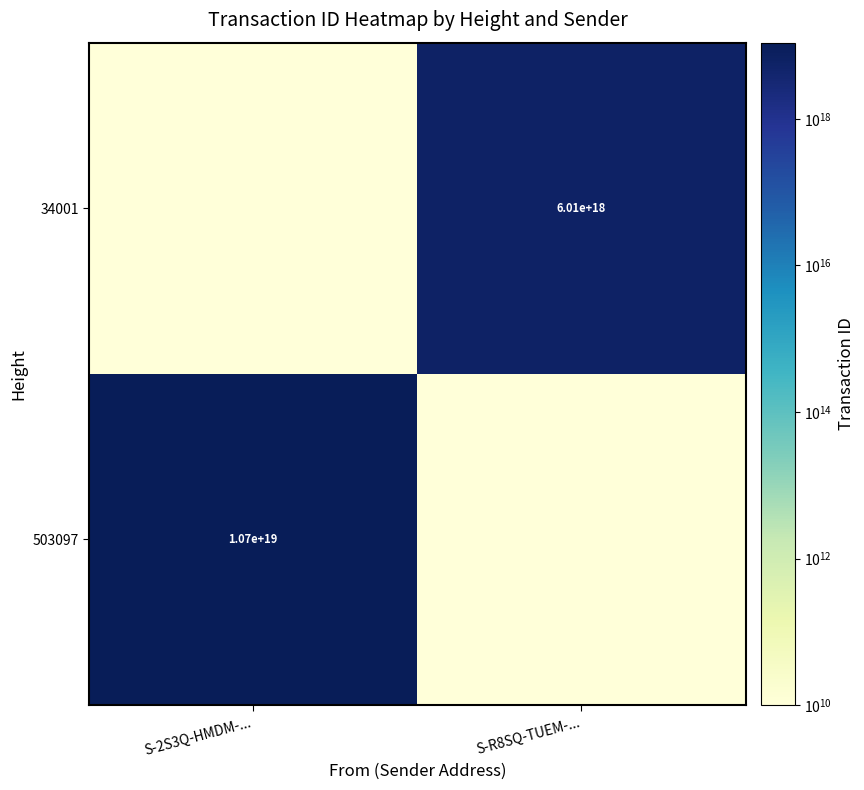

The 34001 series shows 1973666078646174720 at S-R8SQ-TUEM-.... True or false?

False